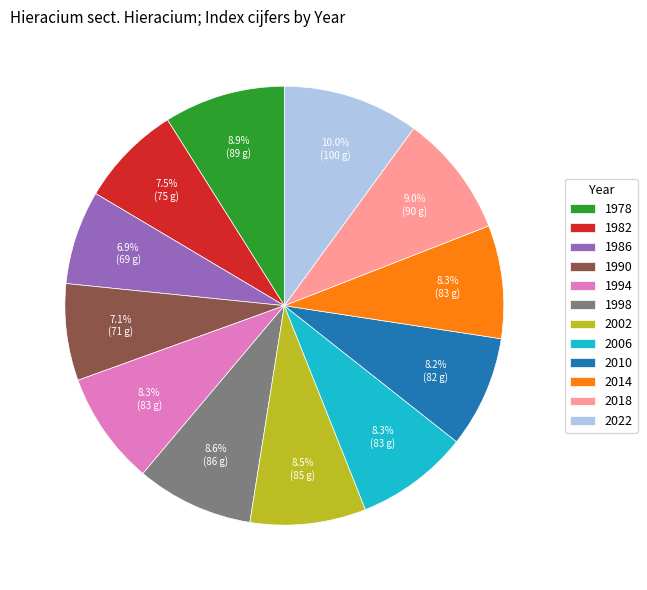

True or false: 1990 accounts for 7% of the total.

True